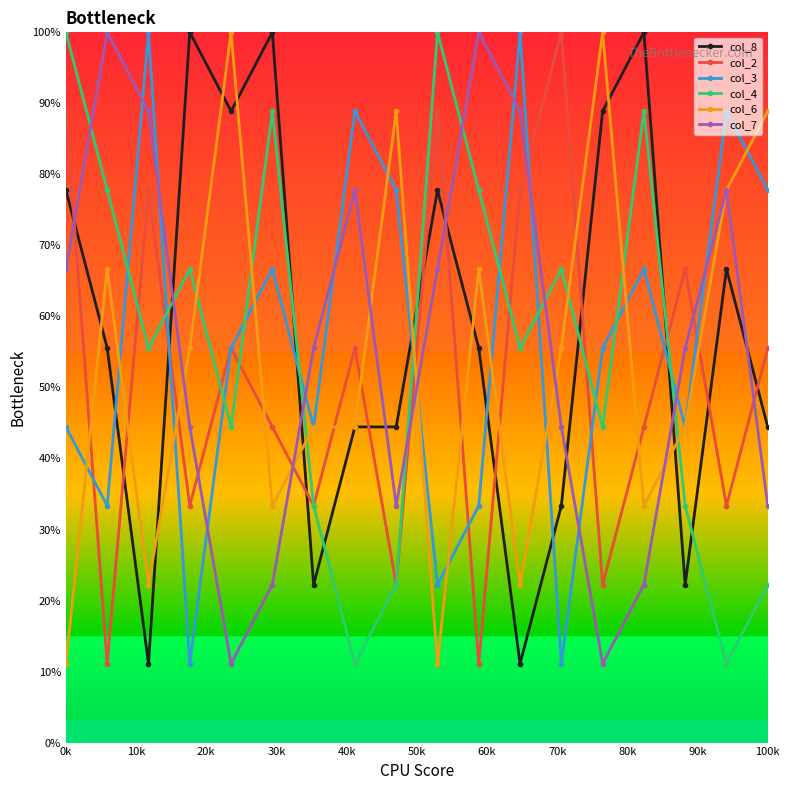

Which series ends up on top after the final intersection of col_6 and col_4?

col_6